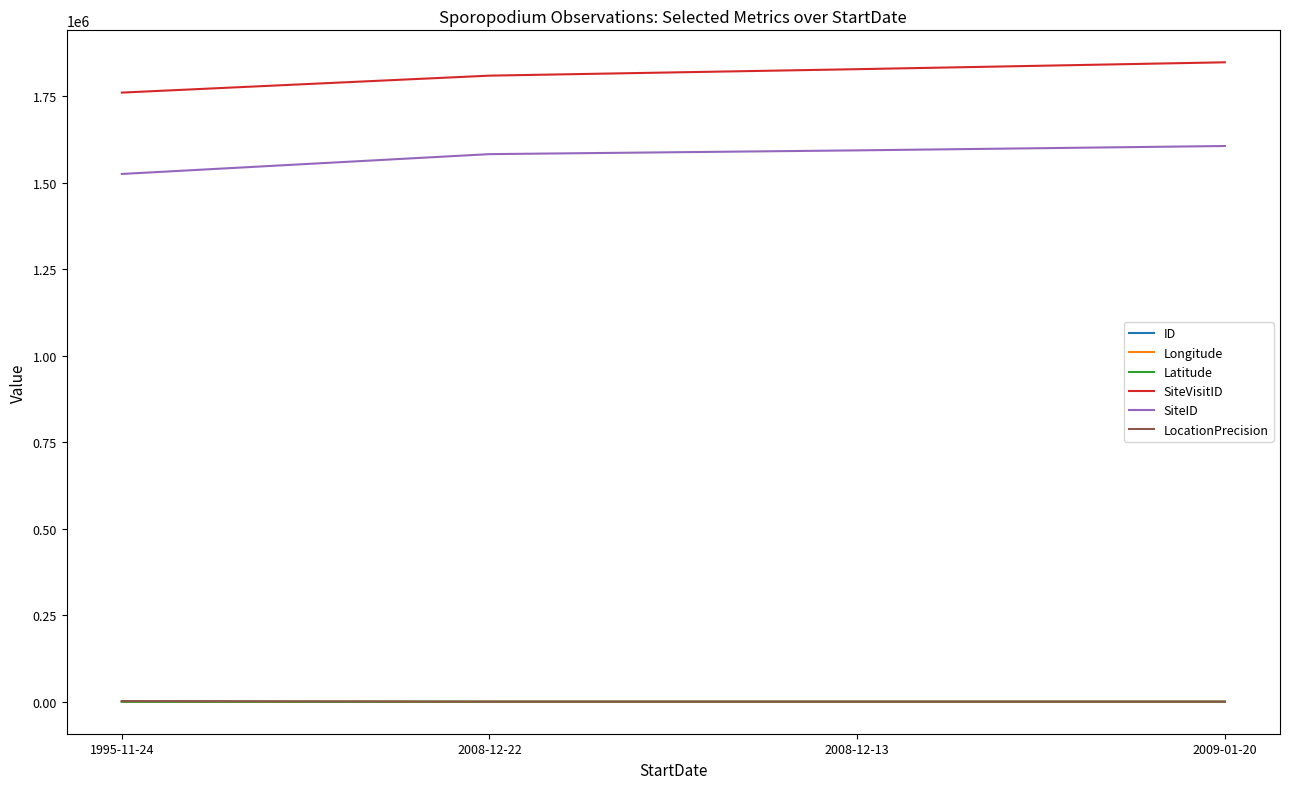

How many lines are shown in the chart?

6